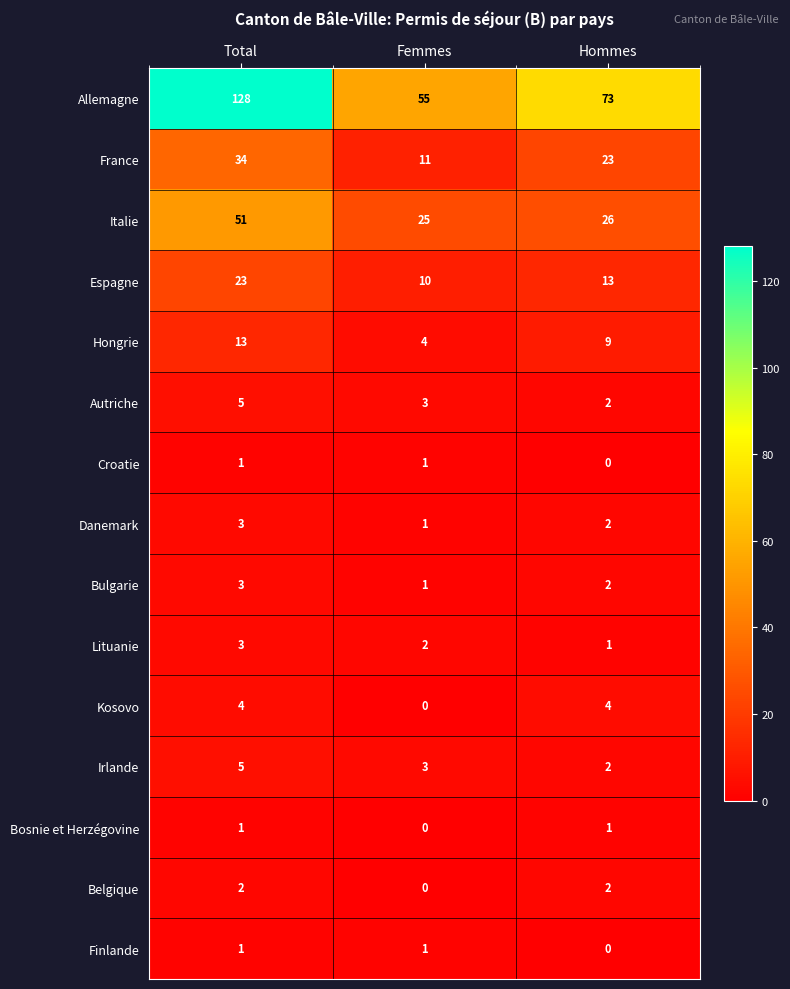

At which label does Allemagne first exceed 73?

Total